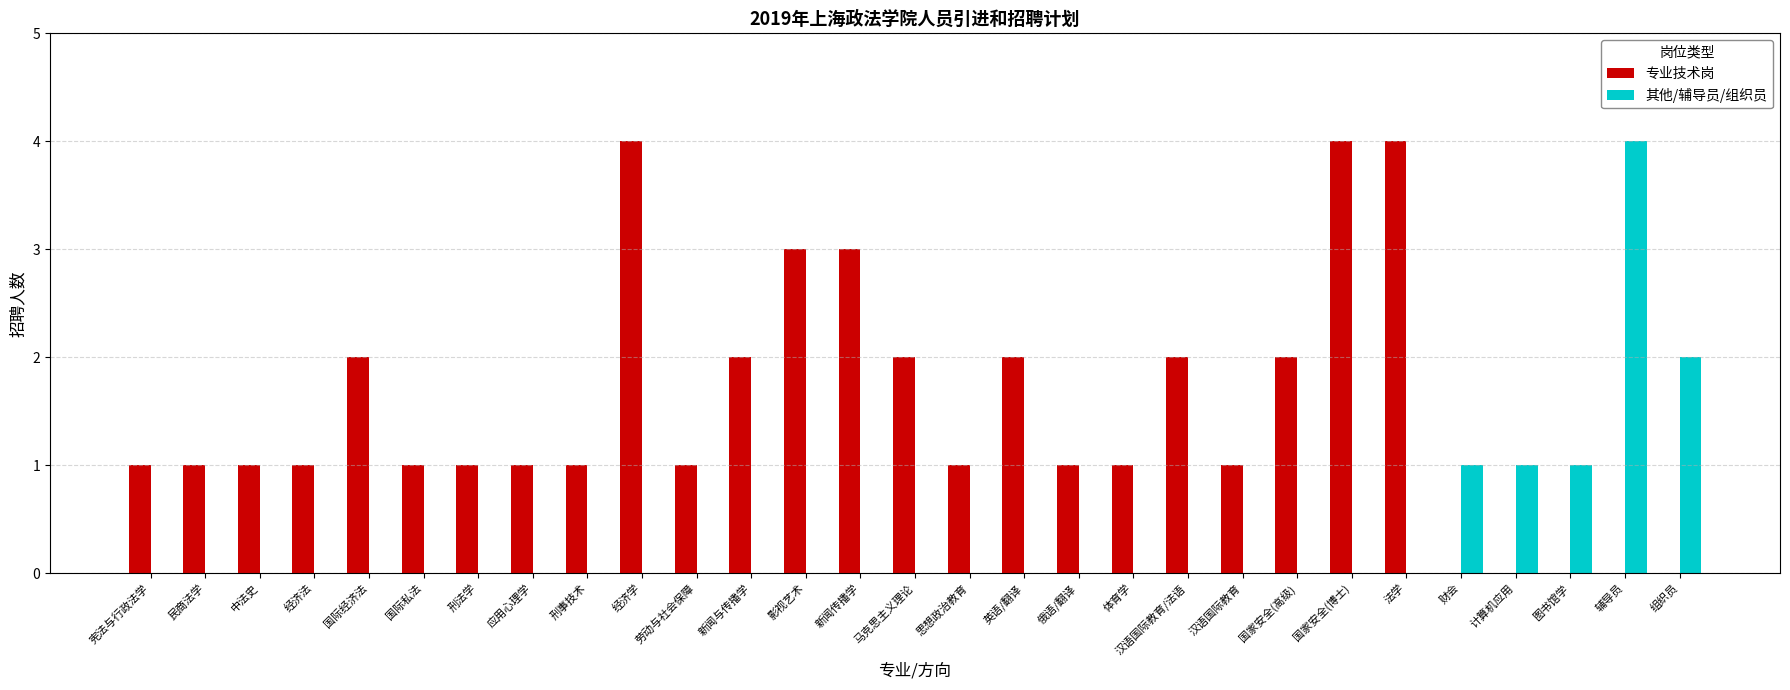

What are all the series names shown in the legend?

专业技术岗, 其他/辅导员/组织员